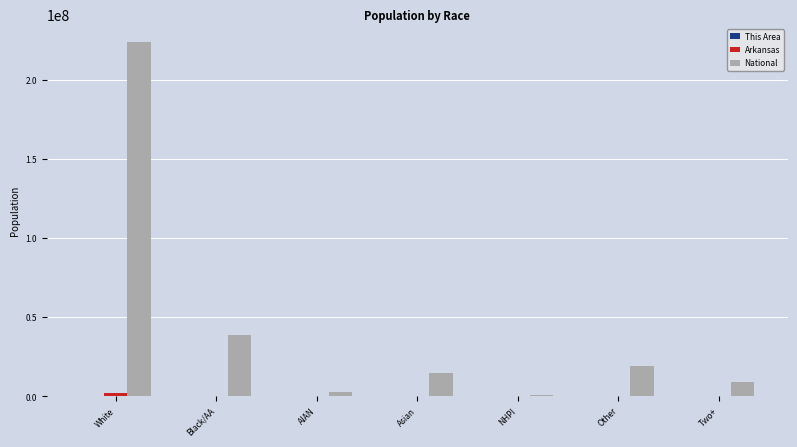

The value of National at Two+ is 9009073. True or false?

True